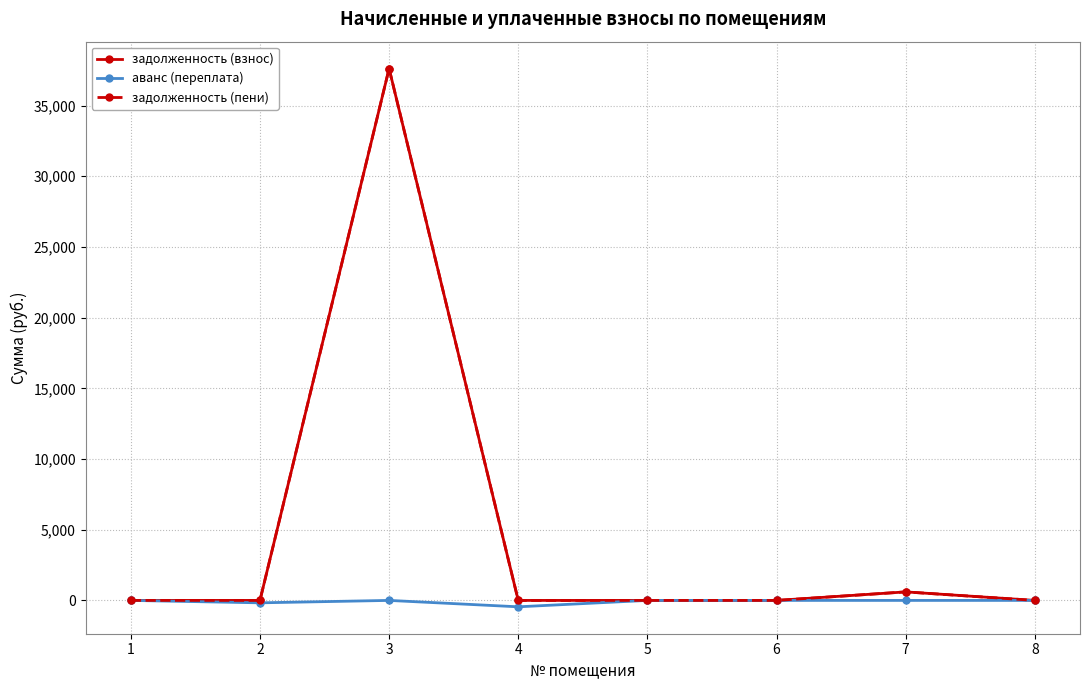

How many interior local peaks does the аванс (переплата) series have?

1